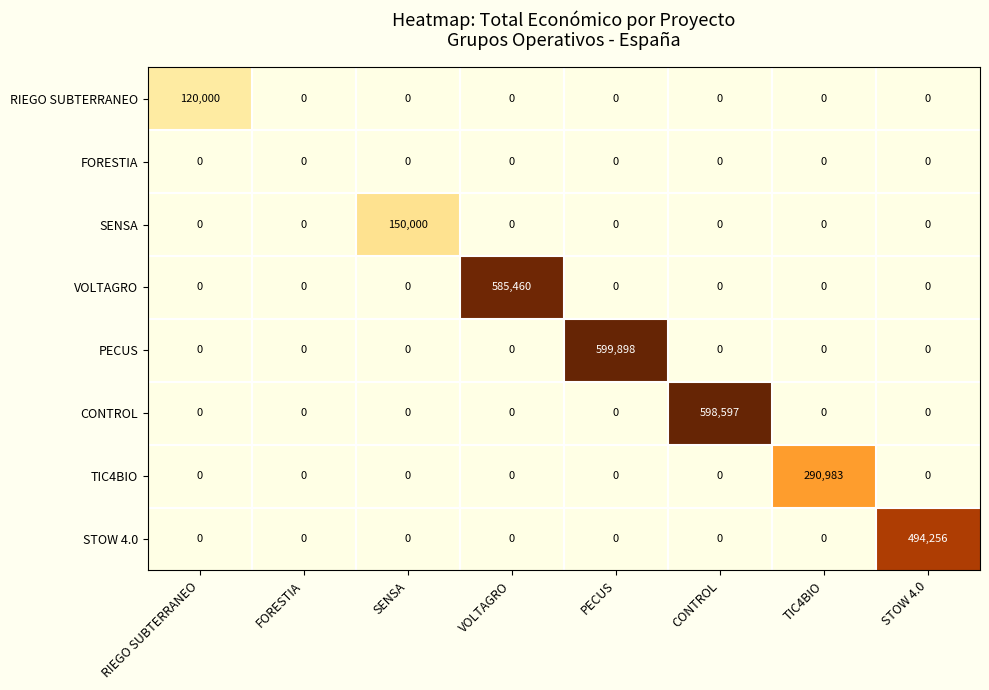

What is the average value of the PECUS series?

74987